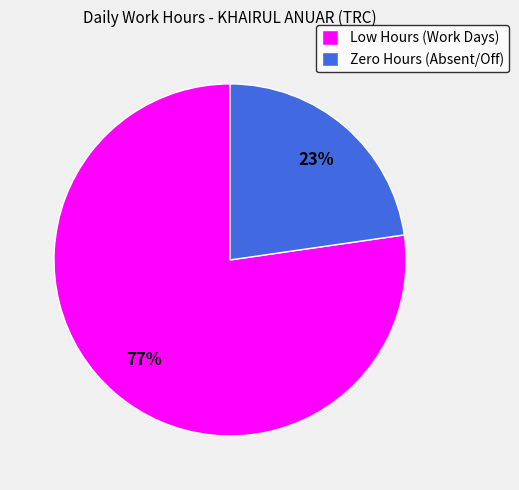

To the nearest percent, what percentage of the pie is Zero Hours (Absent/Off)?

23%